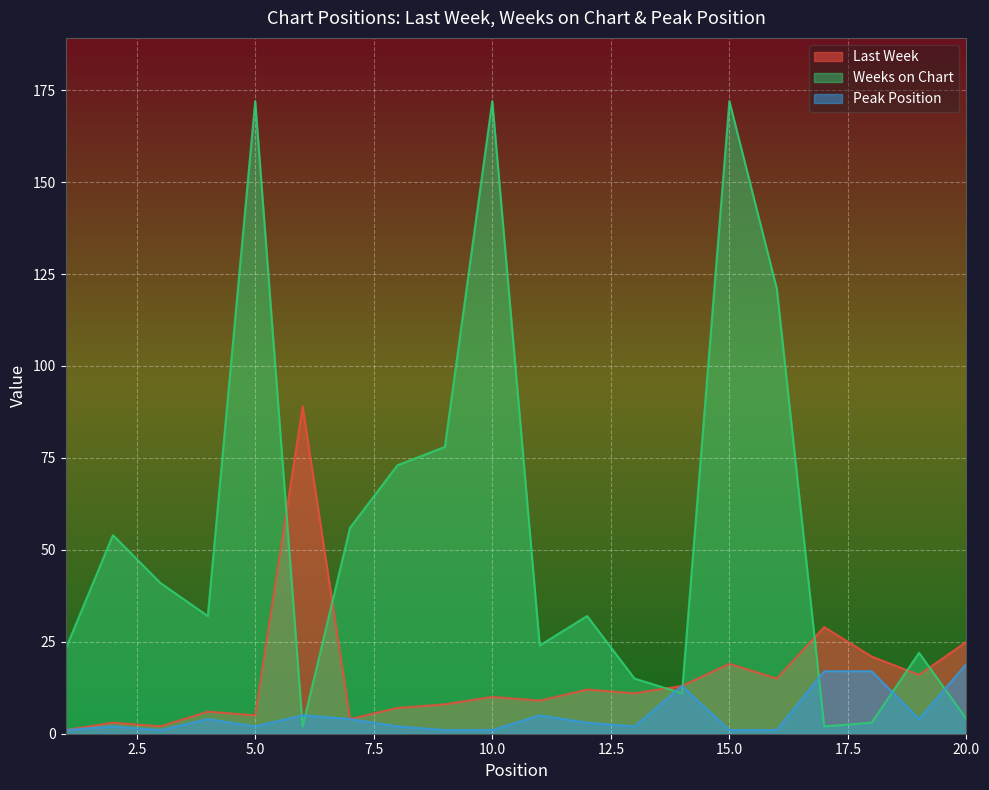

How many interior local peaks does the Weeks on Chart series have?

6